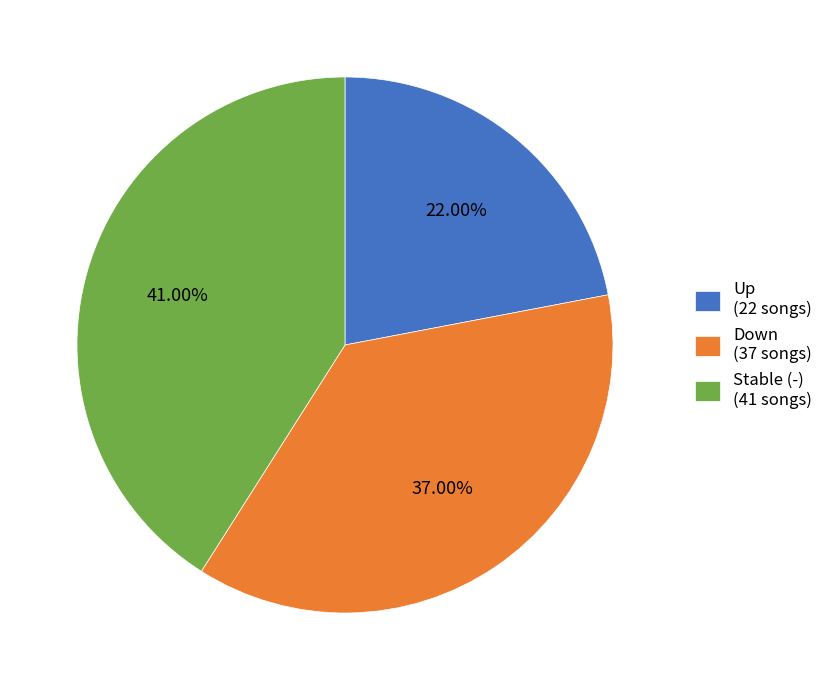

Count the number of slices in the pie.

3